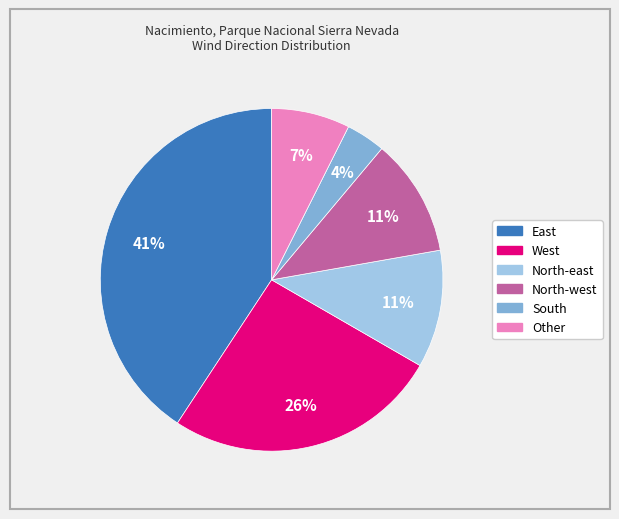

Between East and South, which is larger?

East